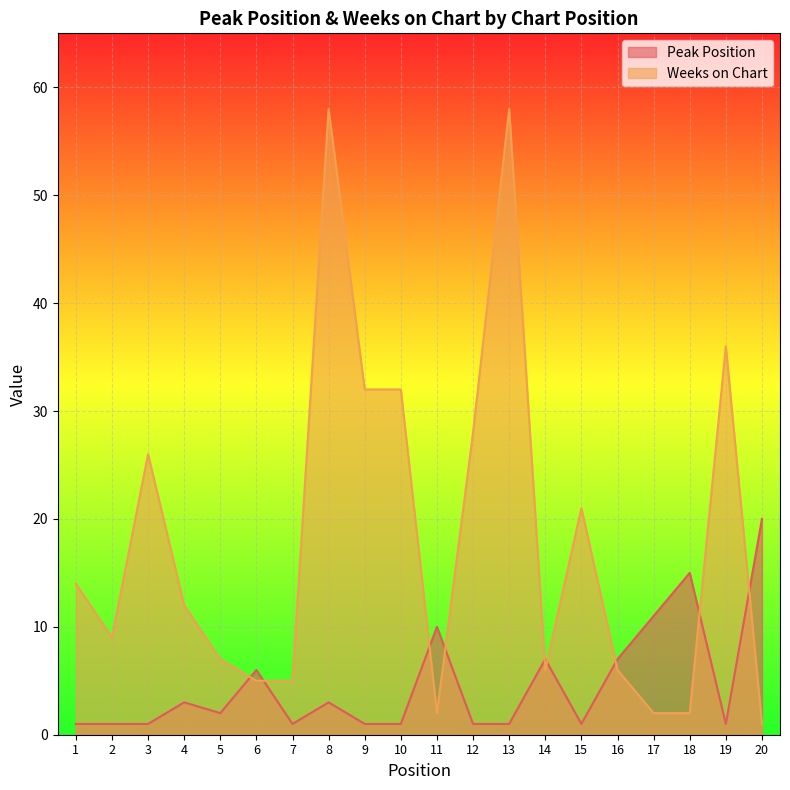

The Weeks on Chart series shows 1 at 20. True or false?

True